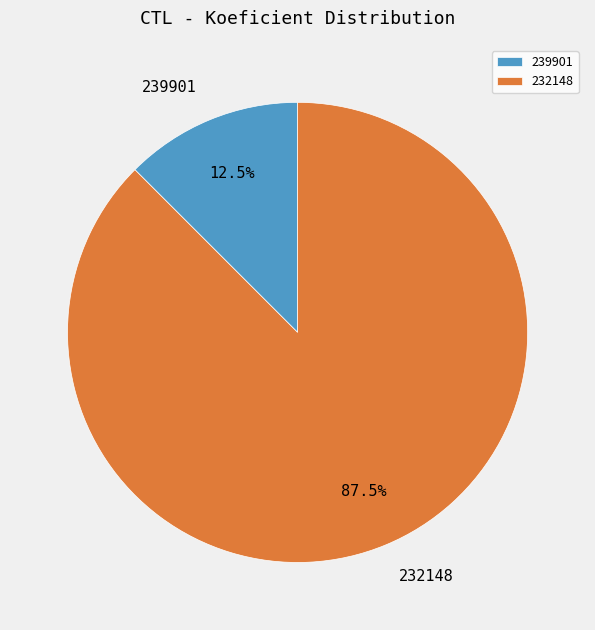

What is the smallest slice in the pie chart?

239901